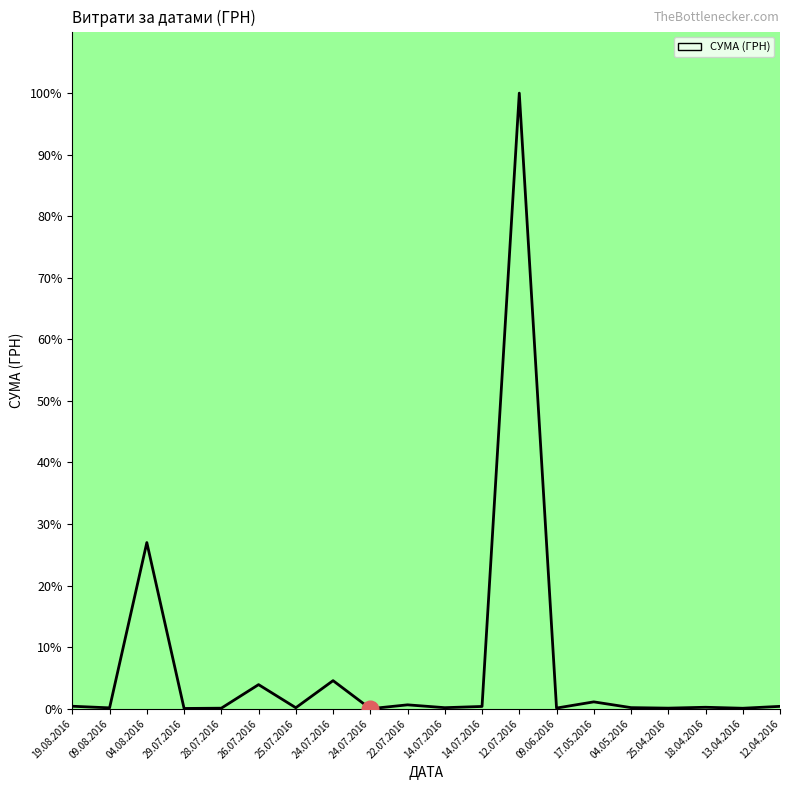

Which category has the lowest value across all series?

24.07.2016